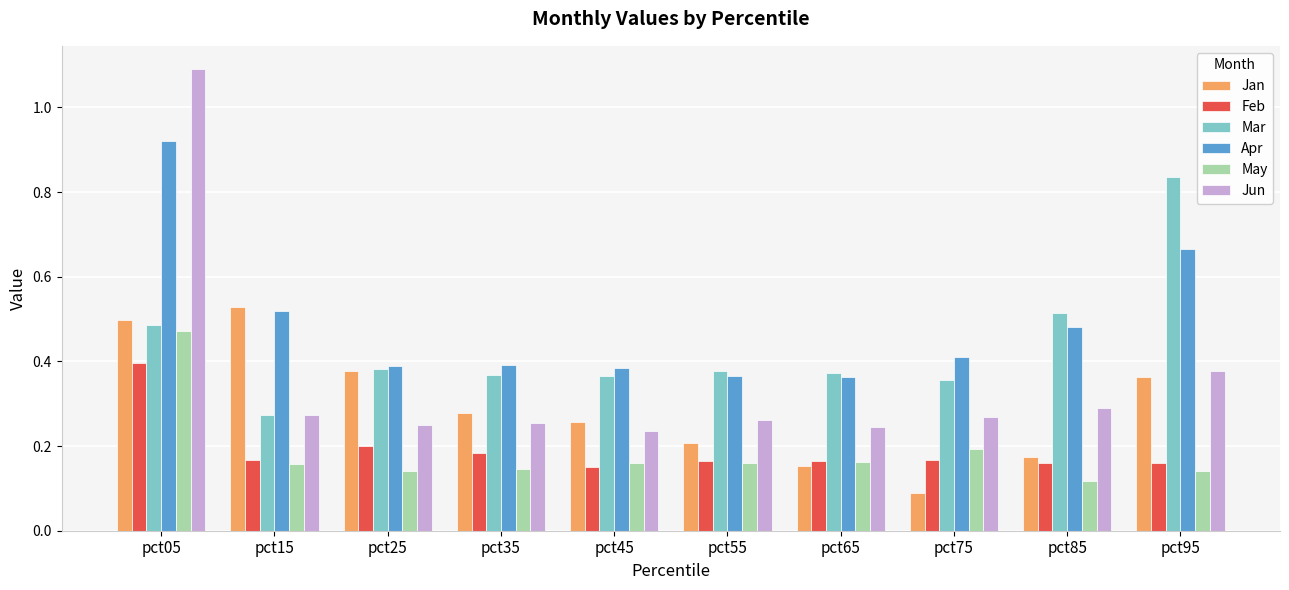

At how many categories does at least one series exceed 0?

10